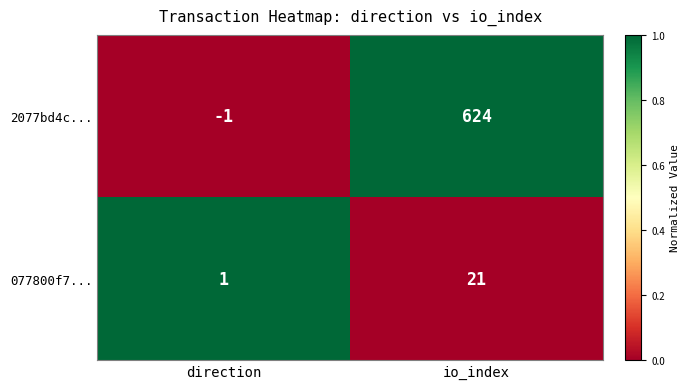

Reading right to left, what are all the values shown in this chart?

2077bd4c...: 624	-1
077800f7...: 21	1